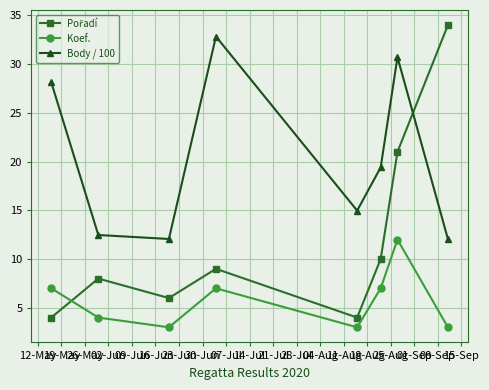

What is the maximum value for Body / 100?

32.8